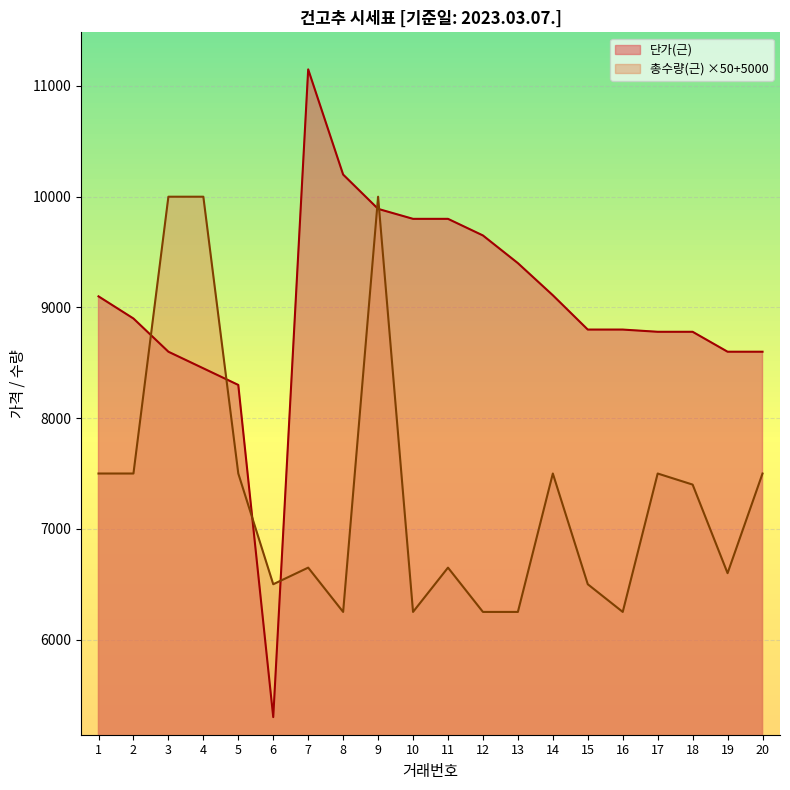

True or false: 총수량(근) has more than 0 interior local peaks.

True